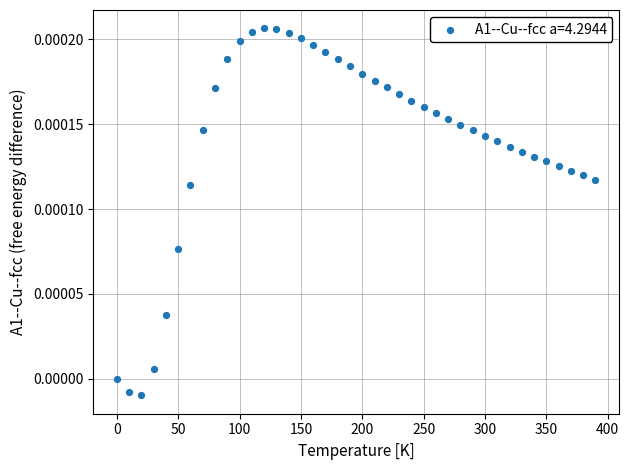

What is the range of X values (max minus min)?

390.0